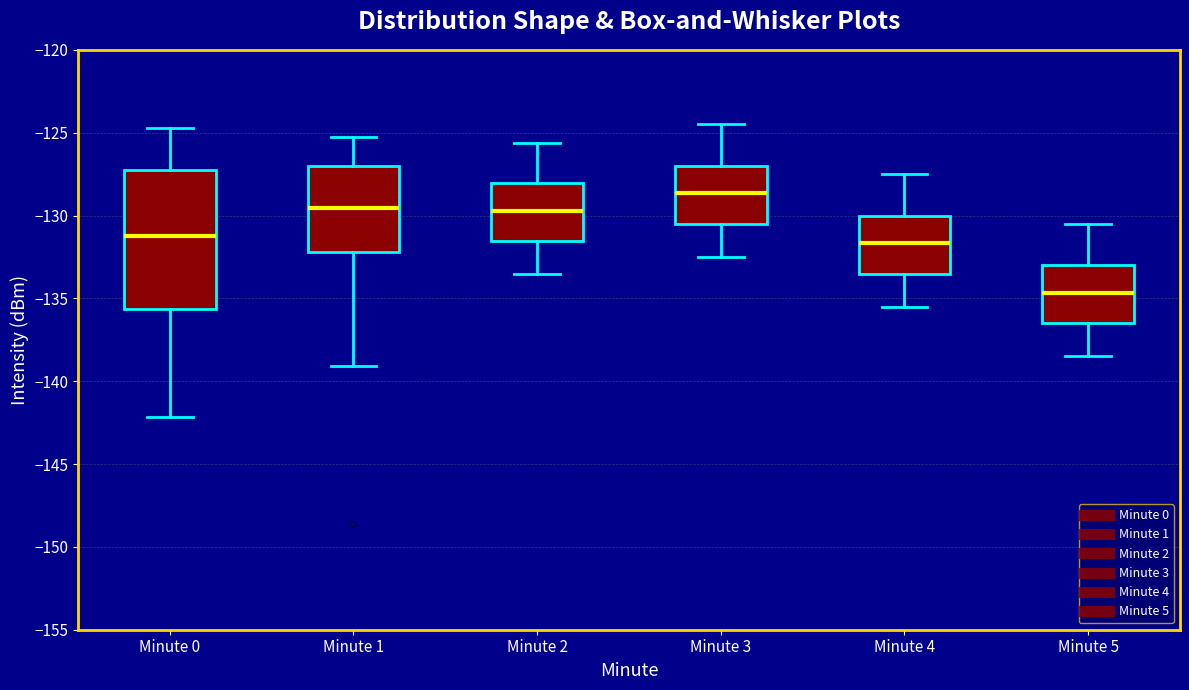

Reading left to right, read every box against the y-axis: the position of its median line, the range the box covers, and the ends of its whiskers. The values are not printed on the chart, so give them approximately, as read against the axis.

Minute 0: median -131.5, box -135.5 to -127.5, whiskers -142.0 to -124.5
Minute 1: median -129.5, box -132.0 to -127.0, whiskers -139.0 to -125.5
Minute 2: median -129.5, box -131.5 to -128.0, whiskers -133.5 to -125.5
Minute 3: median -128.5, box -130.5 to -127.0, whiskers -132.5 to -124.5
Minute 4: median -131.5, box -133.5 to -130.0, whiskers -135.5 to -127.5
Minute 5: median -134.5, box -136.5 to -133.0, whiskers -138.5 to -130.5